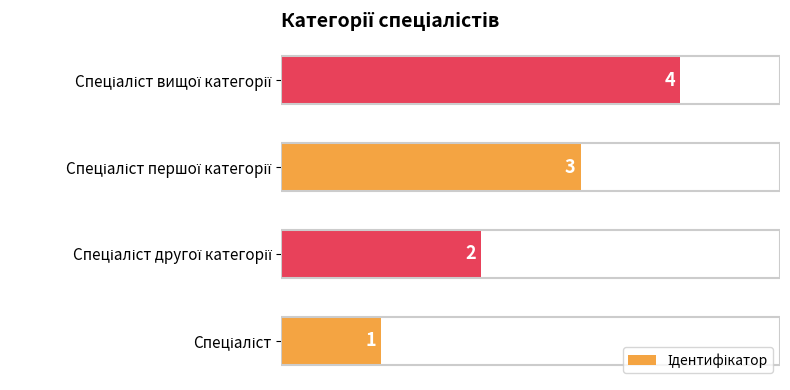

What is the sum of all values?

10